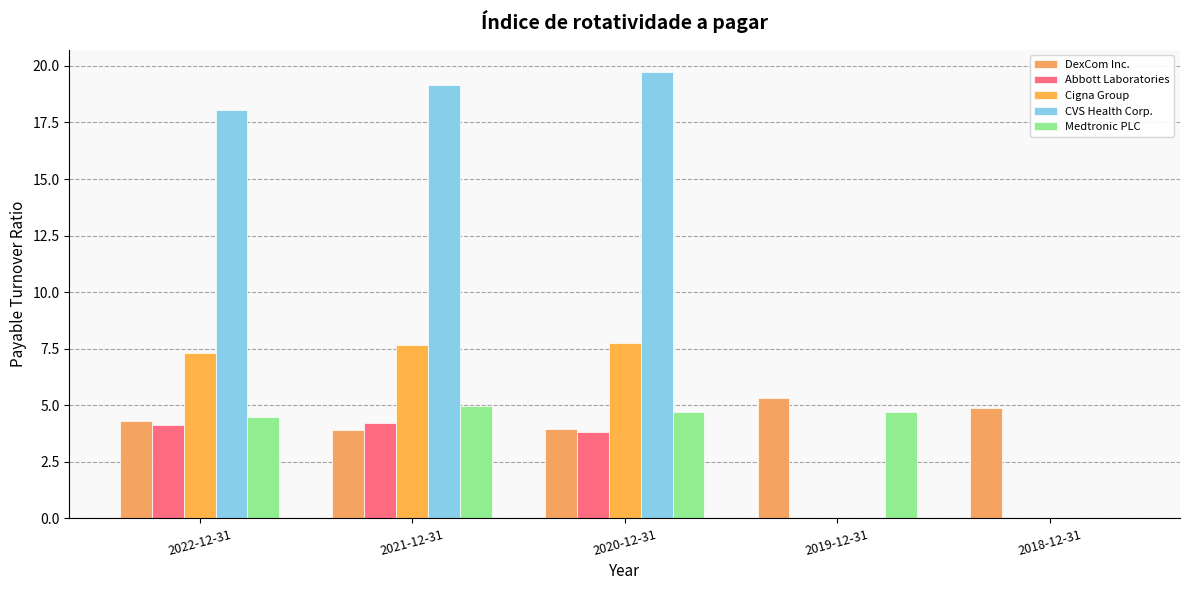

How many series are shown in this chart?

5